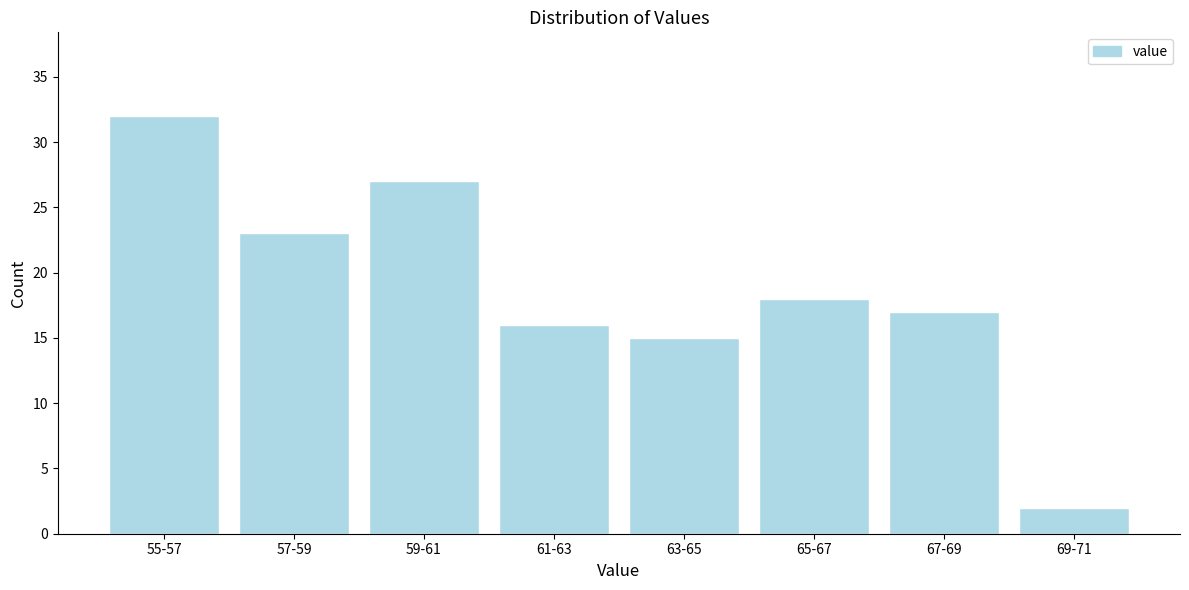

Reading right to left, extract all data points from this chart.

69-71=2	67-69=17	65-67=18	63-65=15	61-63=16	59-61=27	57-59=23	55-57=32